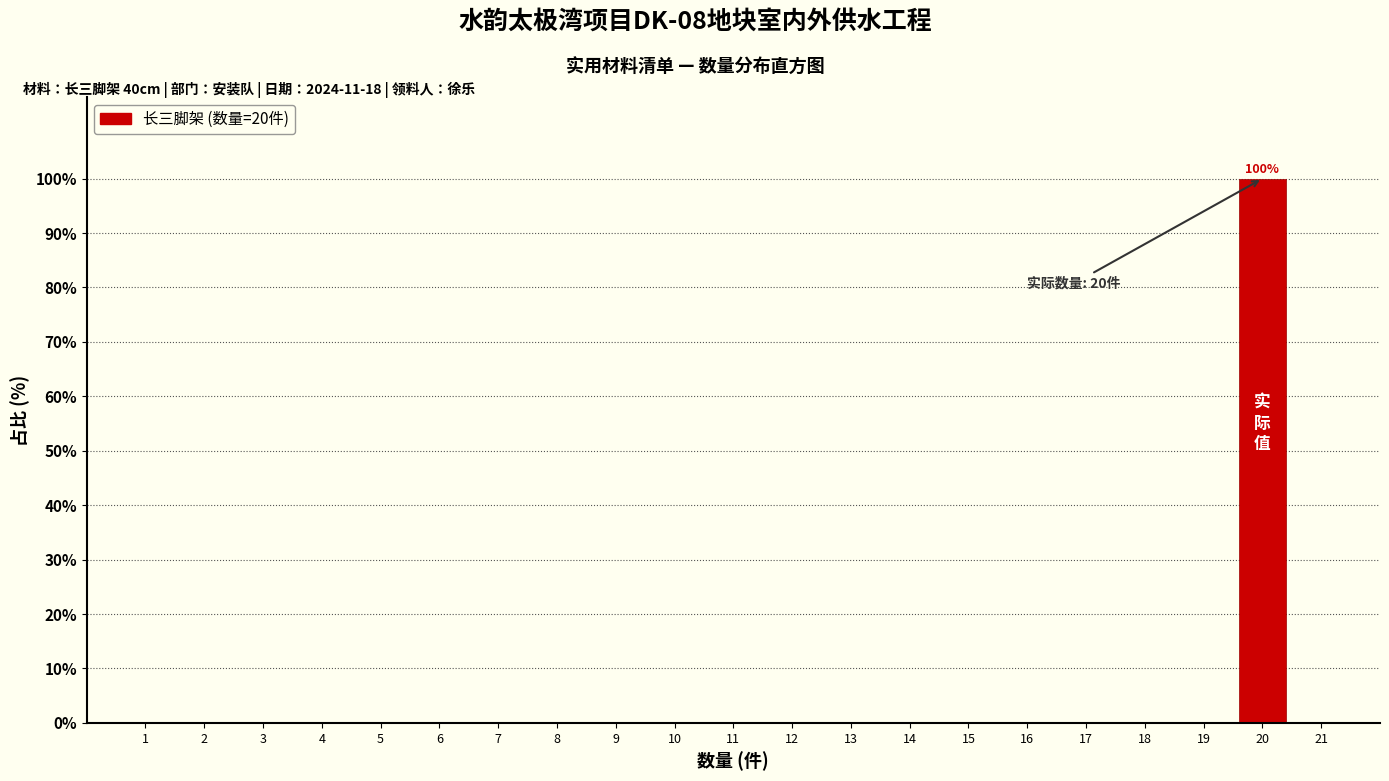

Reading left to right, transcribe all the data shown in this chart.

1=0	2=0	3=0	4=0	5=0	6=0	7=0	8=0	9=0	10=0	11=0	12=0	13=0	14=0	15=0	16=0	17=0	18=0	19=0	20=100	21=0